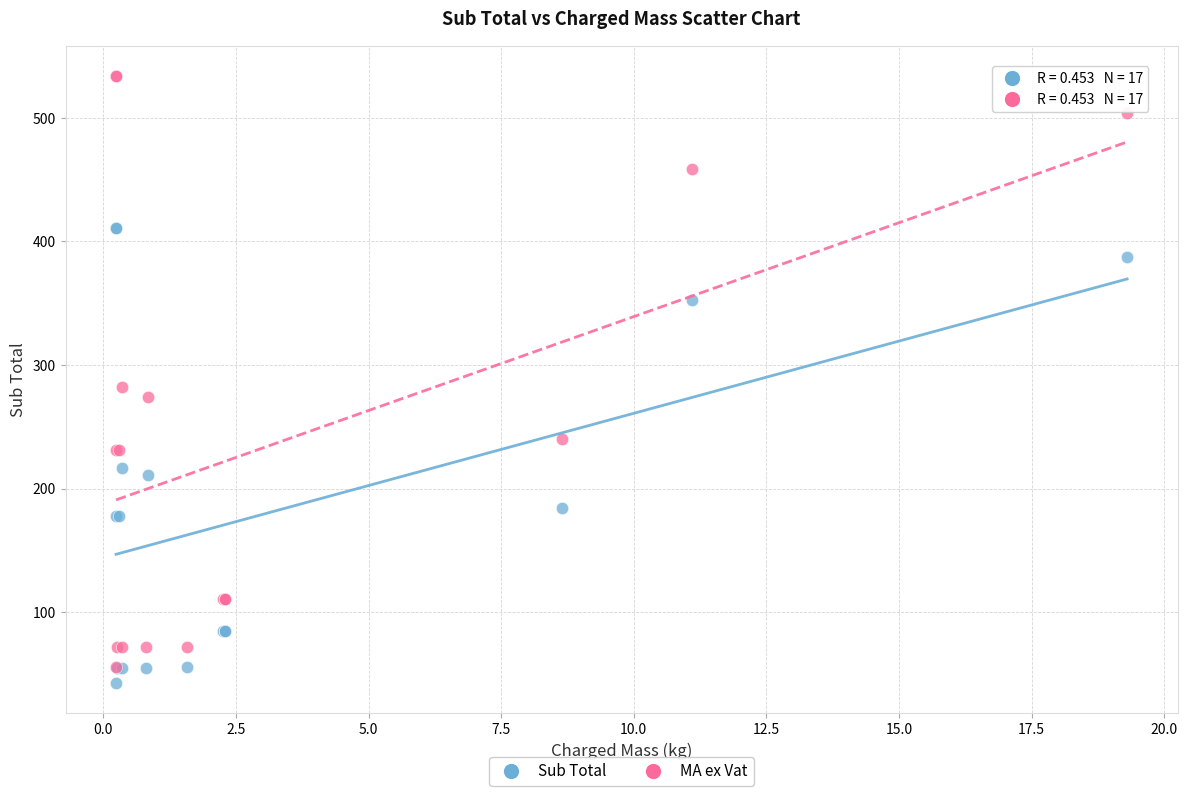

Across all series, what Y value is closest to 288?

281.9